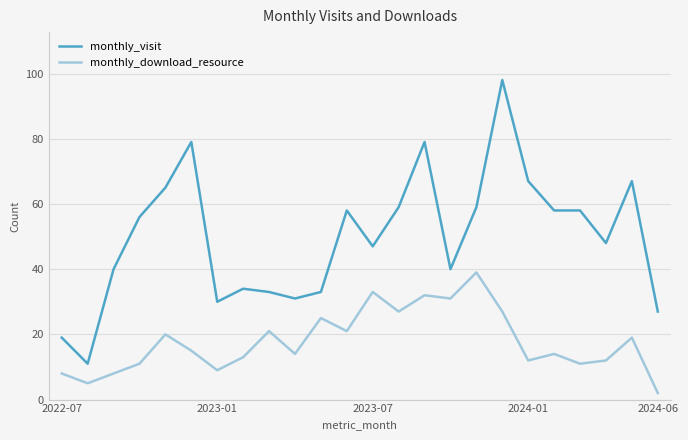

Reading right to left, what are all the values shown in this chart?

monthly_visit: 27	67	48	58	58	67	98	59	40	79	59	47	58	33	31	33	34	30	79	65	56	40	11	19
monthly_download_resource: 2	19	12	11	14	12	27	39	31	32	27	33	21	25	14	21	13	9	15	20	11	8	5	8